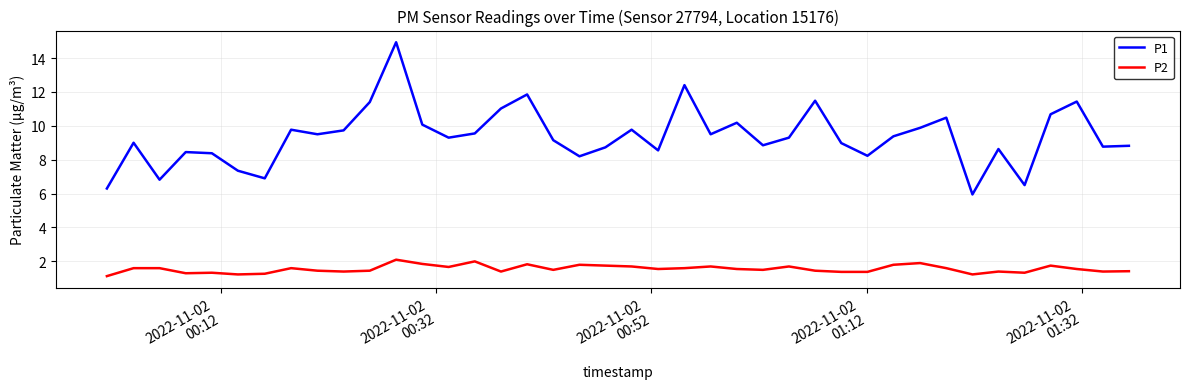

What is the maximum value for P1?

14.9